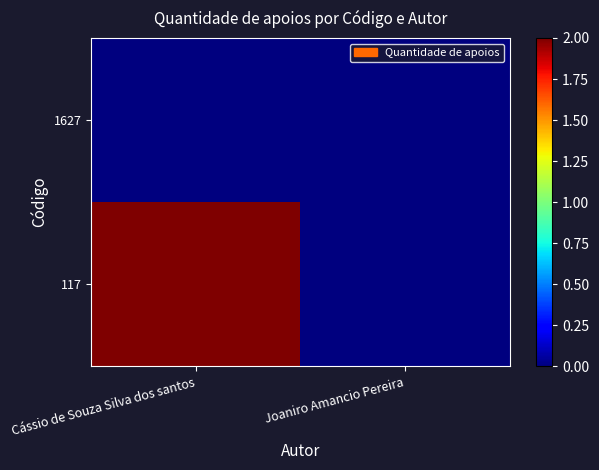

List the series in order of their overall mean, lowest first.

1627, 117